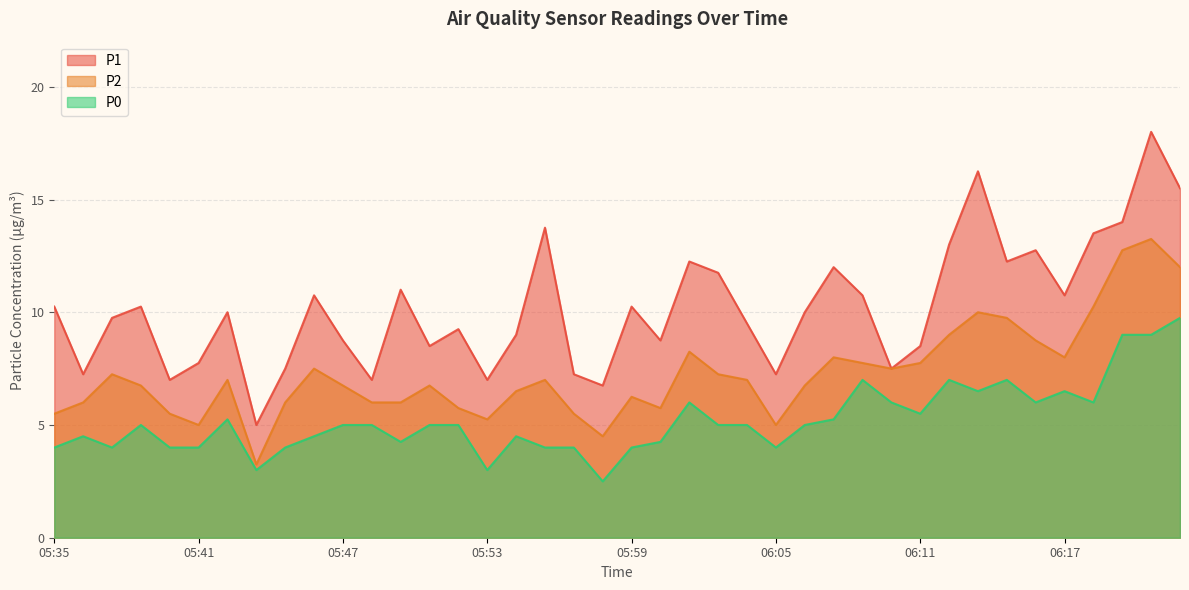

Does the chart have visible grid lines?

Yes